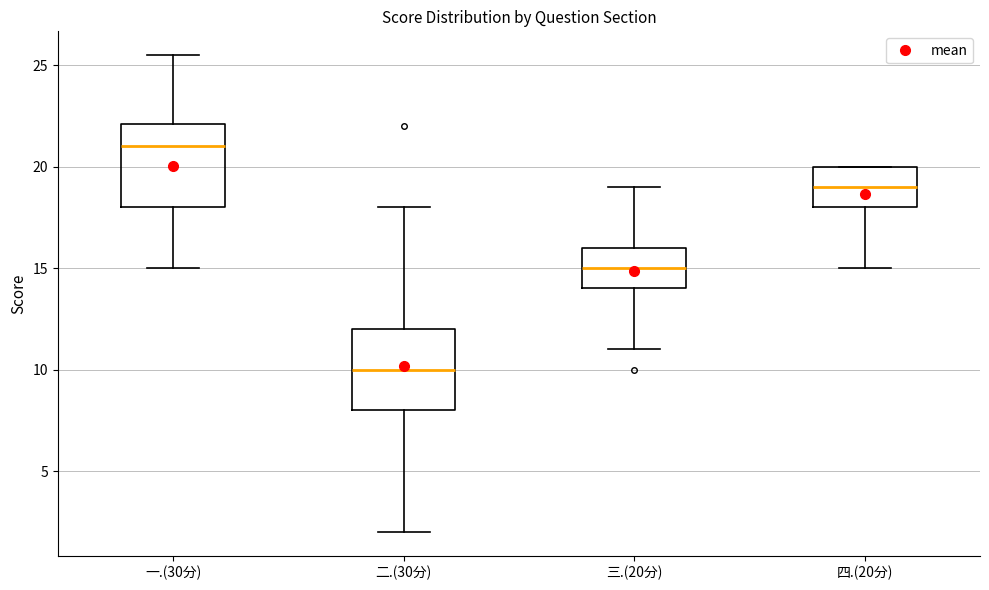

Reading left to right, transcribe this box plot: for each box, give where its median line is, the range the box spans, and where its two whiskers end, as read against the y-axis. The values are not printed on the chart, so give them approximately, as read against the axis.

一.(30分): median 21.0, box 18.0 to 22.0, whiskers 15.0 to 25.5
二.(30分): median 10.0, box 8.0 to 12.0, whiskers 2.0 to 18.0
三.(20分): median 15.0, box 14.0 to 16.0, whiskers 11.0 to 19.0
四.(20分): median 19.0, box 18.0 to 20.0, whiskers 15.0 to 20.0